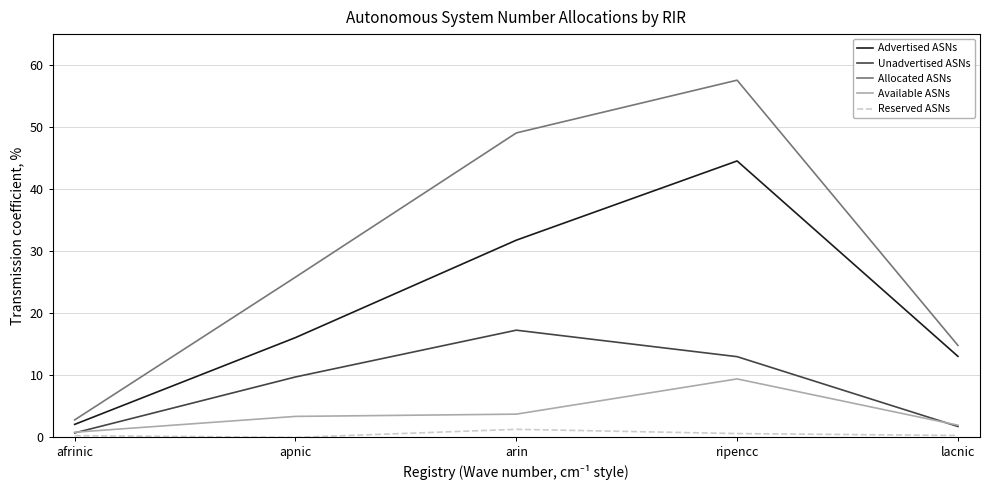

What is the spread (max minus min) of values at apnic?

25.8